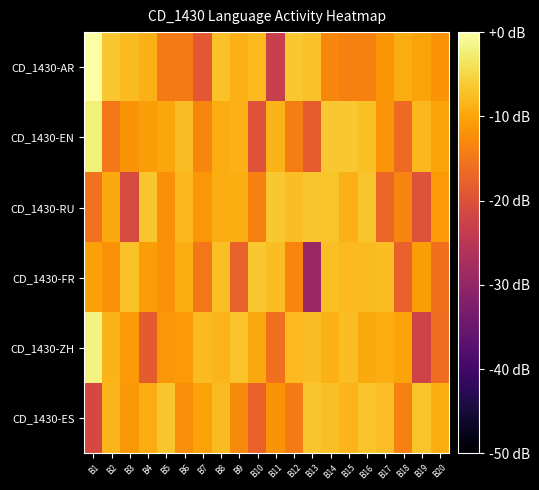

List the series in order of their peak value, highest first.

CD_1430-AR, CD_1430-ZH, CD_1430-EN, CD_1430-FR, CD_1430-RU, CD_1430-ES